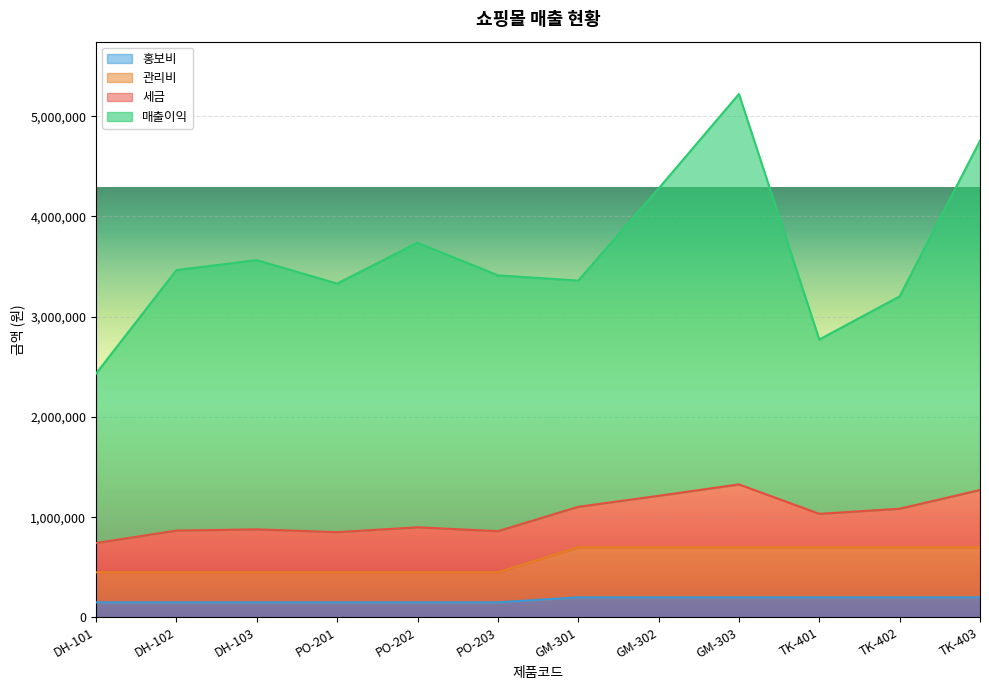

What is the lowest value of the 홍보비 series?

150000